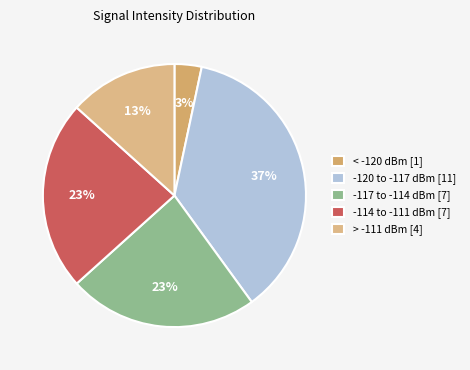

Count the number of slices in the pie.

5